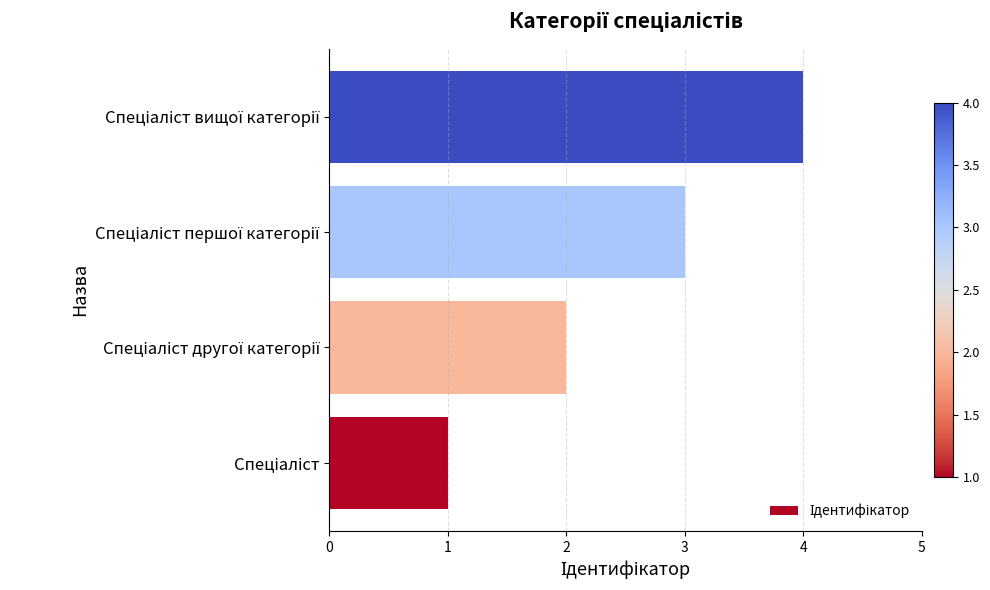

What is the difference between the maximum and minimum values?

3